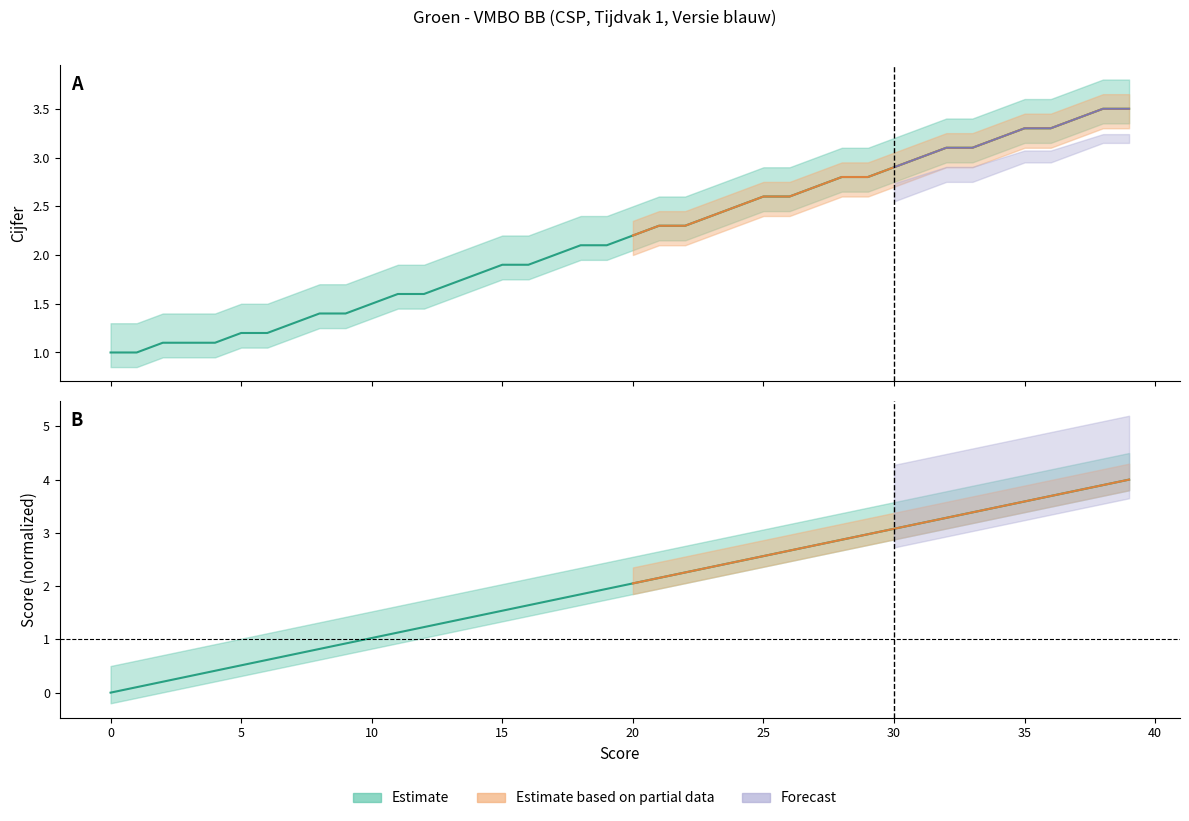

What is the sum of the score values at 34 and 31?

6.7